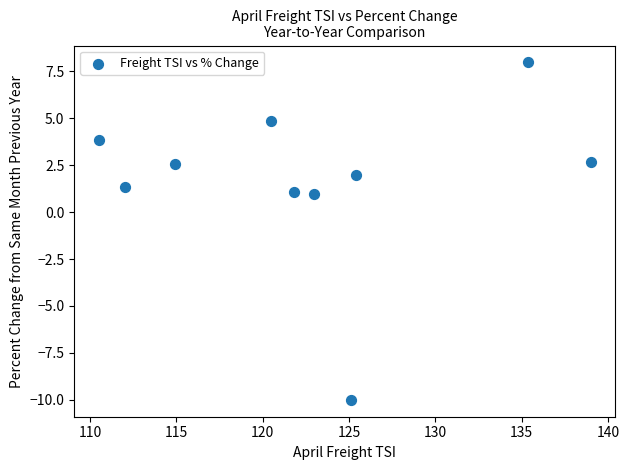

What is the range of Y values (max minus min)?

18.0